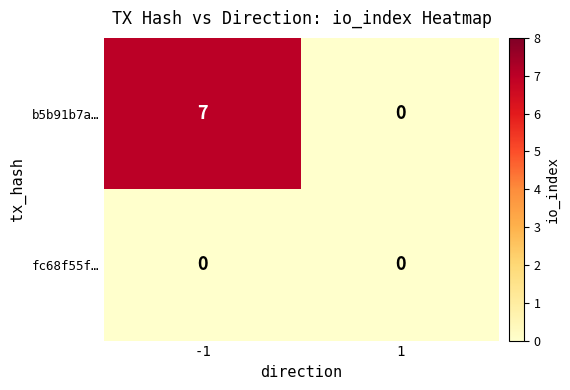

What value does the b5b91b7a… series have at -1?

7